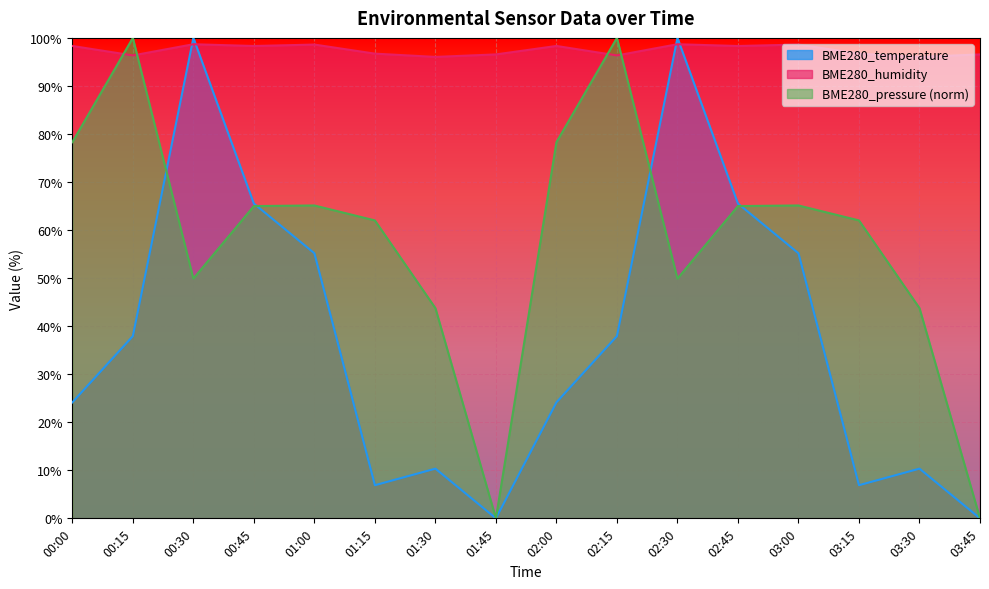

Which series changed the most between 00:30 and 03:00?

BME280_temperature